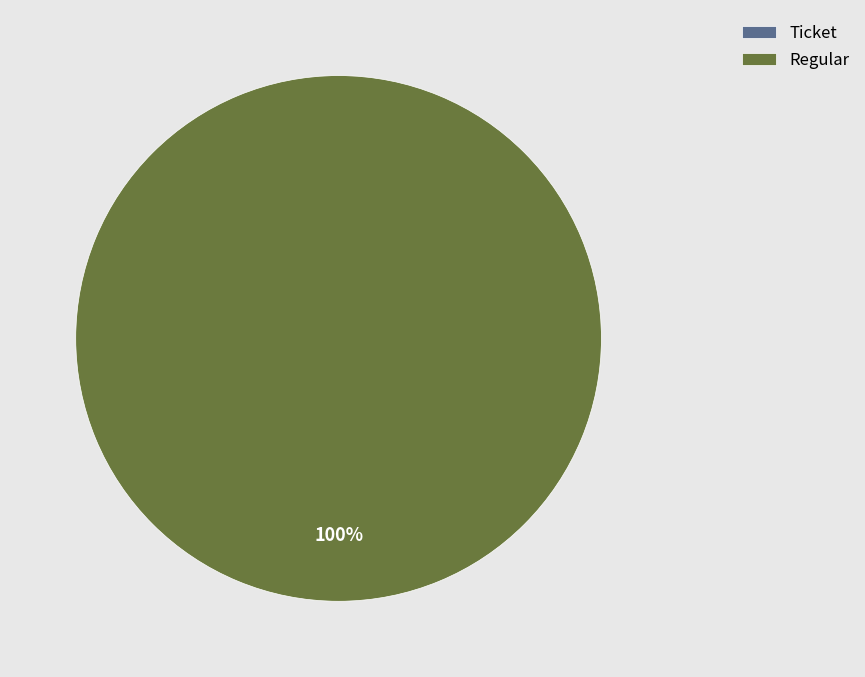

Rank the categories by value from lowest to highest.

Ticket, Regular